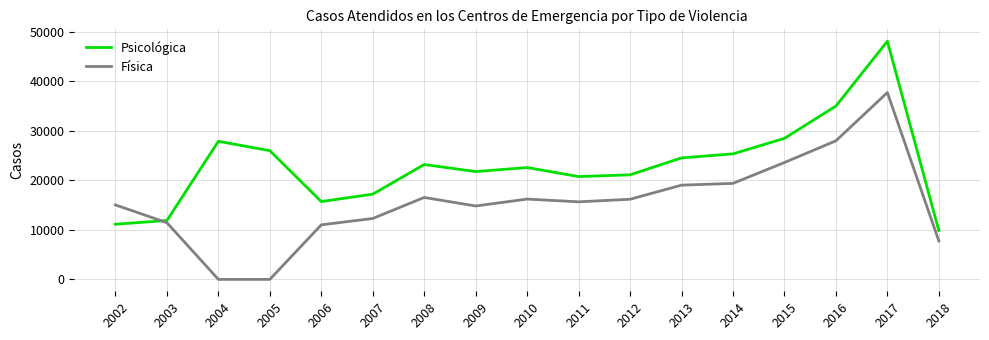

At which label does Psicológica first exceed 22598?

2004